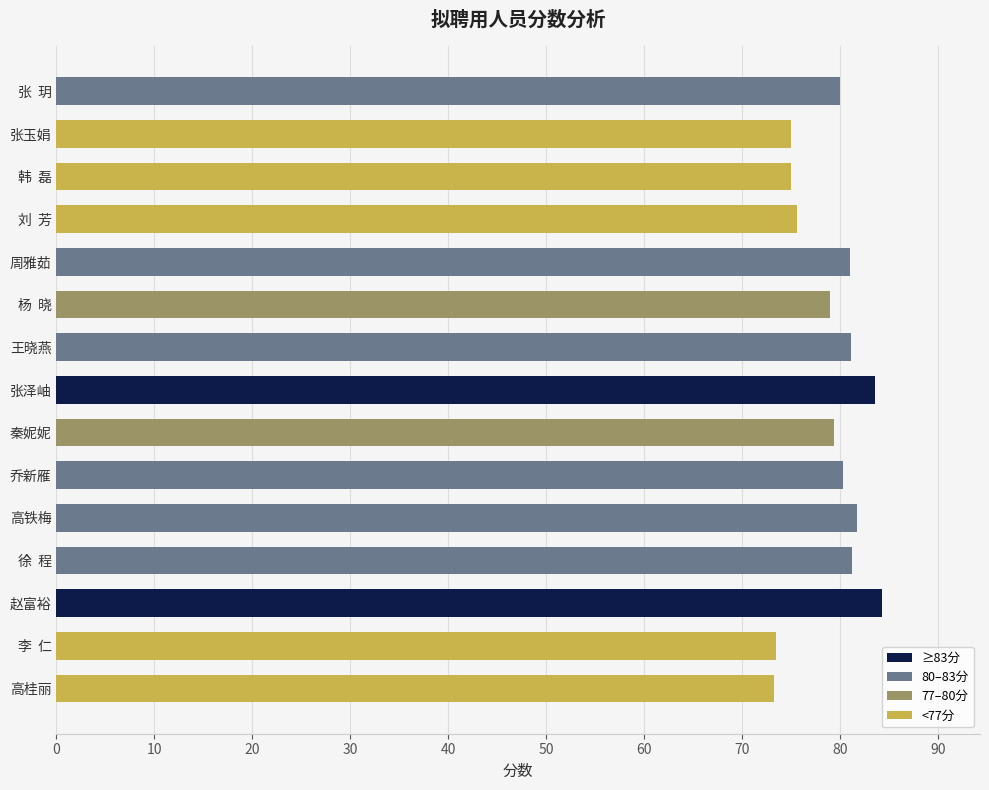

What is the smallest value displayed?

73.2